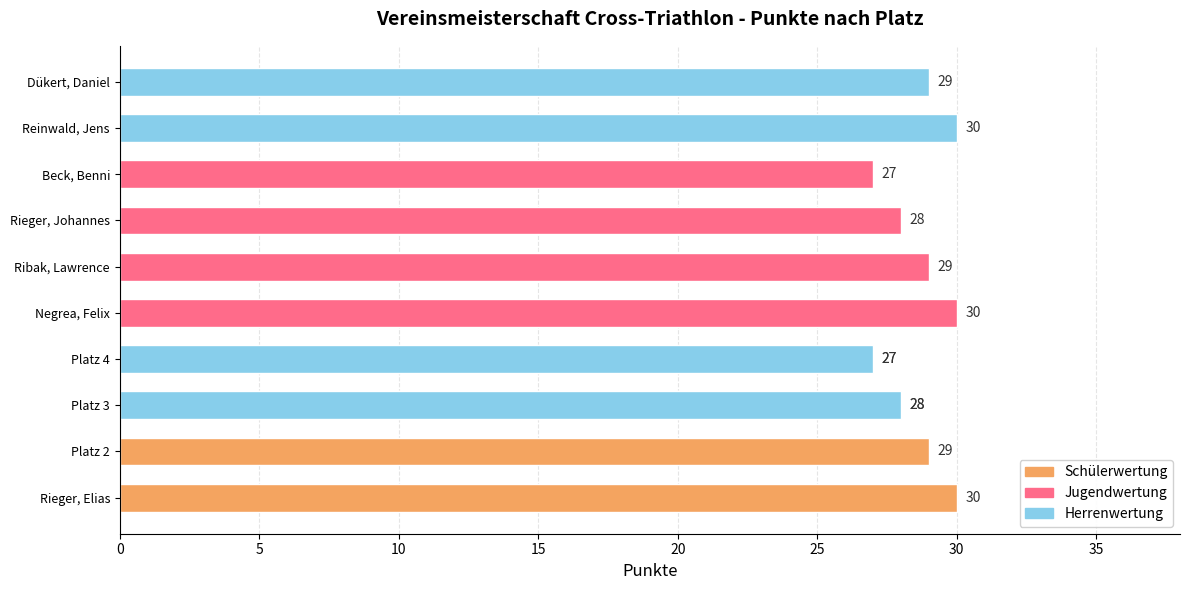

True or false: the data shows 16 at Beck, Benni.

False